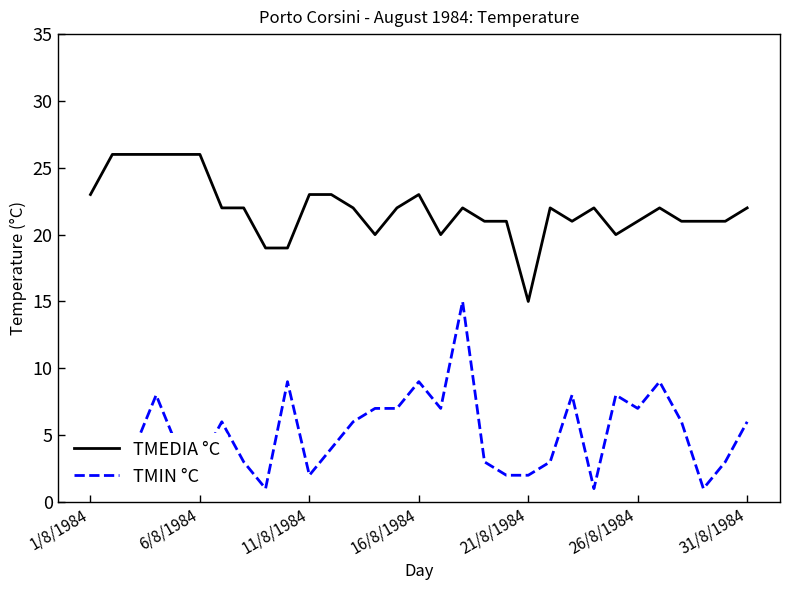

What is the difference between the maximum and minimum values in the TMEDIA °C series?

11